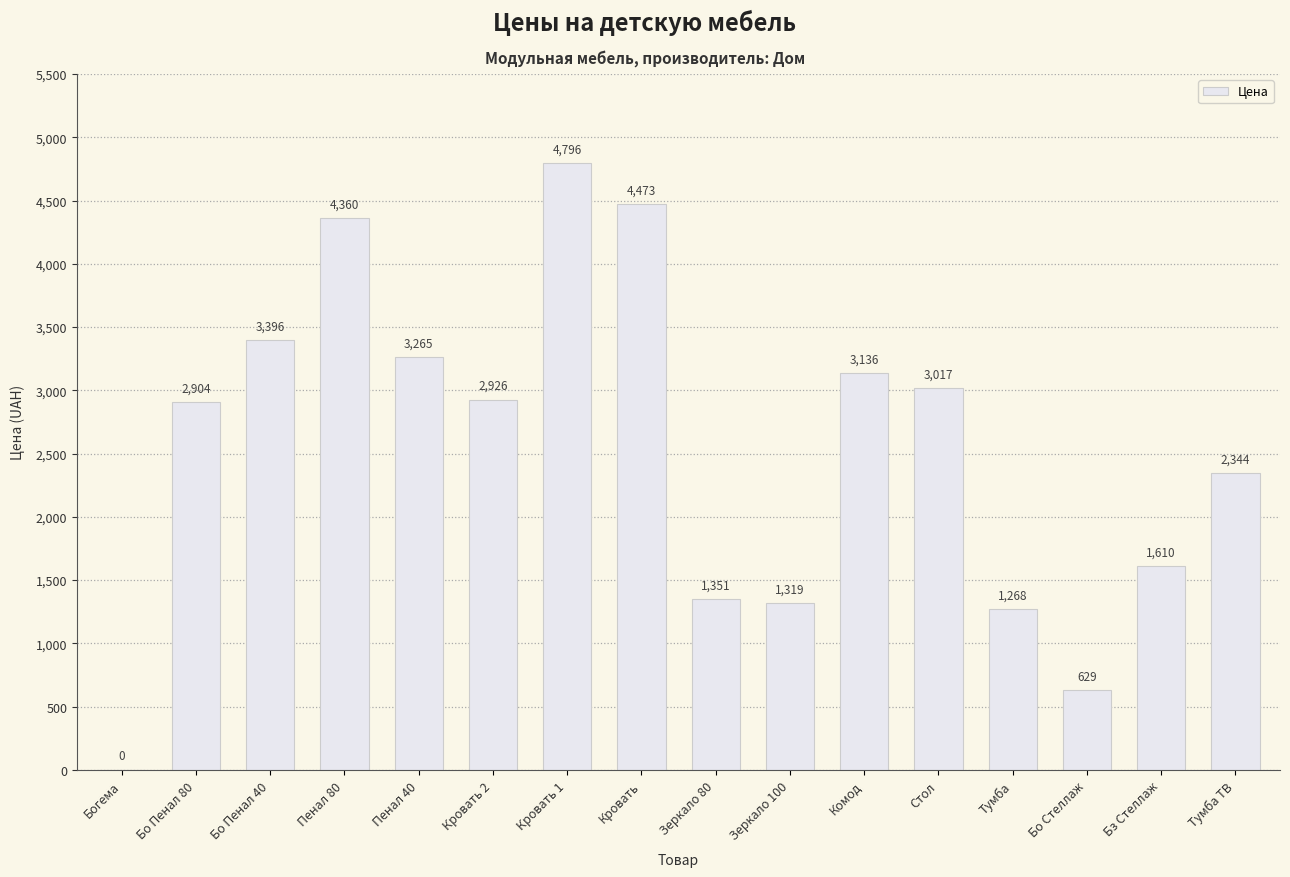

What is the sum of the values at Стол and Кровать 1?

7813